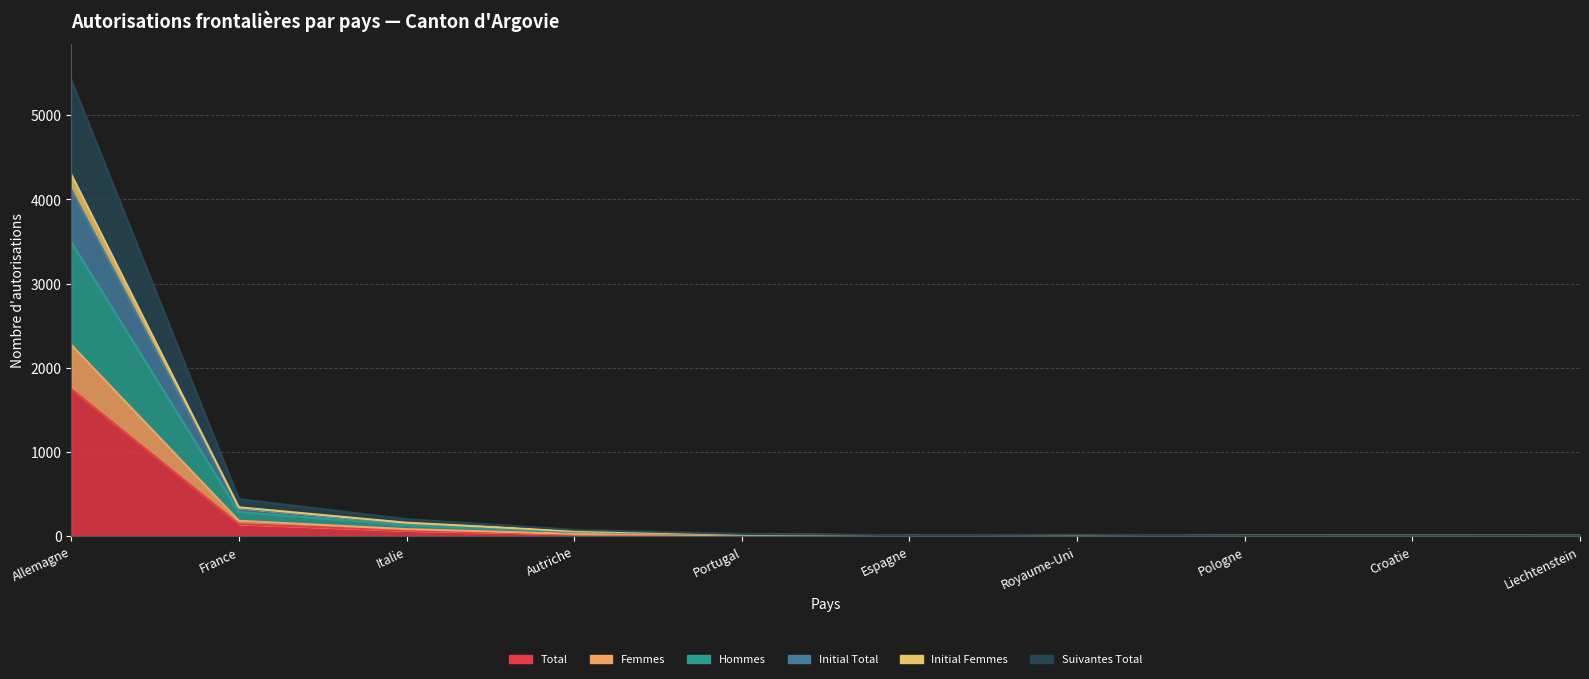

What is the difference between the highest and lowest values at France?

297